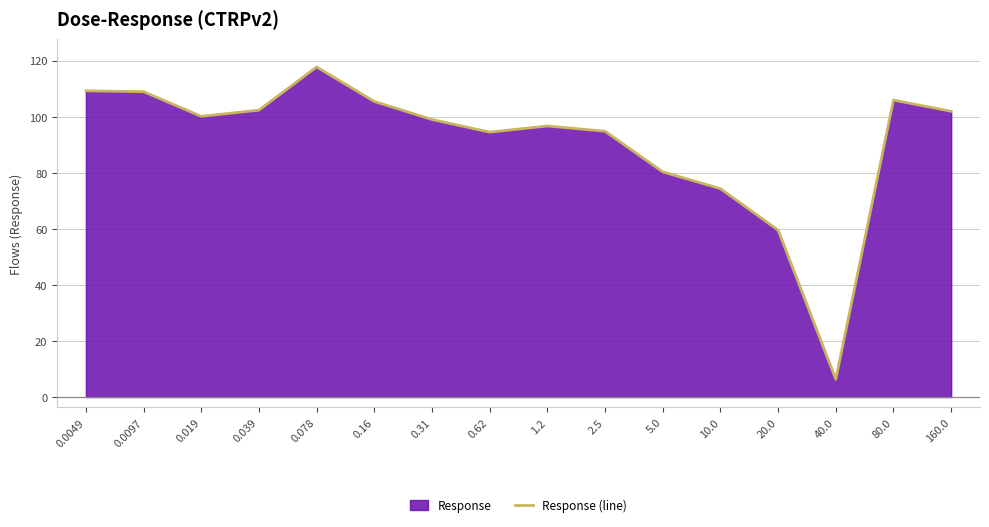

What is the greatest value displayed?

117.7